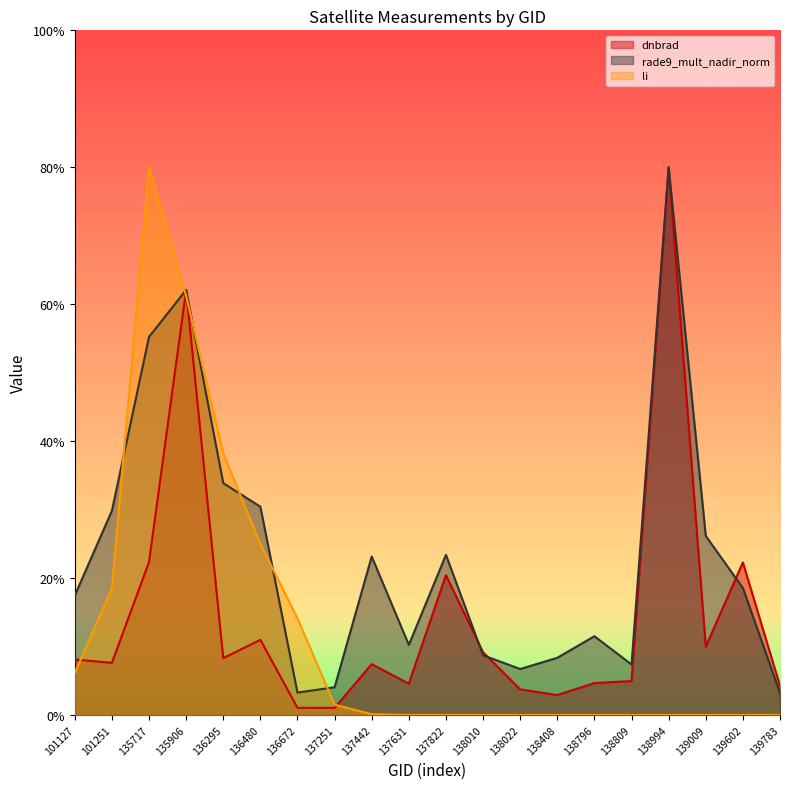

Does the chart display data point markers on the line(s)?

No